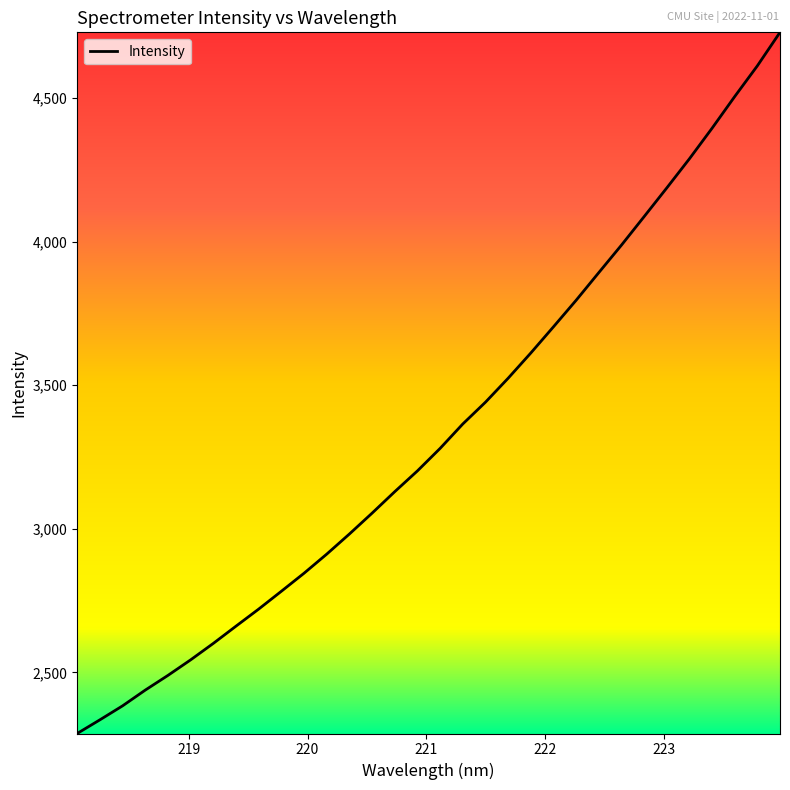

What is the difference between the maximum and minimum values?

2442.1